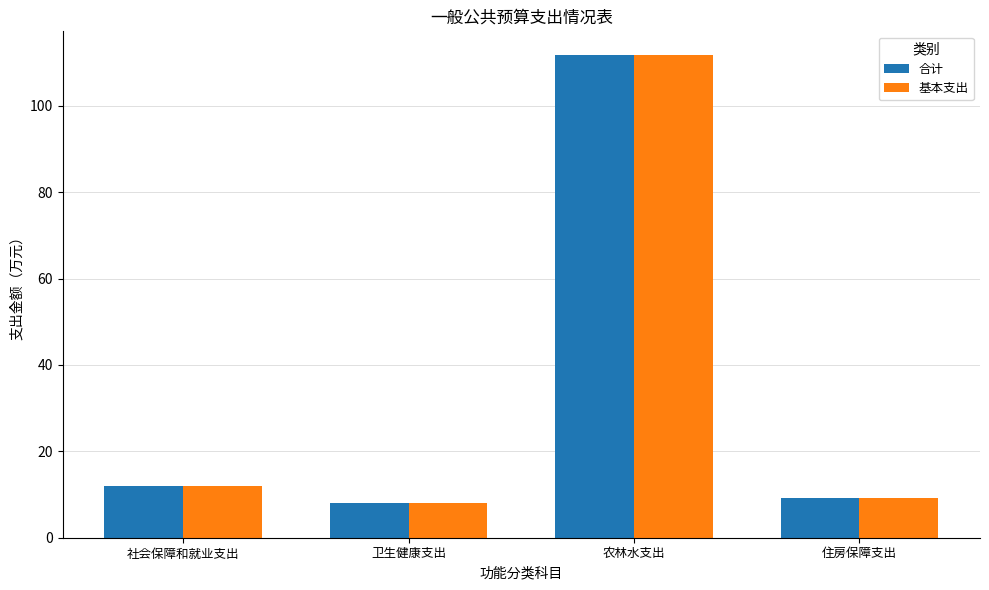

The value of 合计 at 农林水支出 is 111.6. True or false?

True